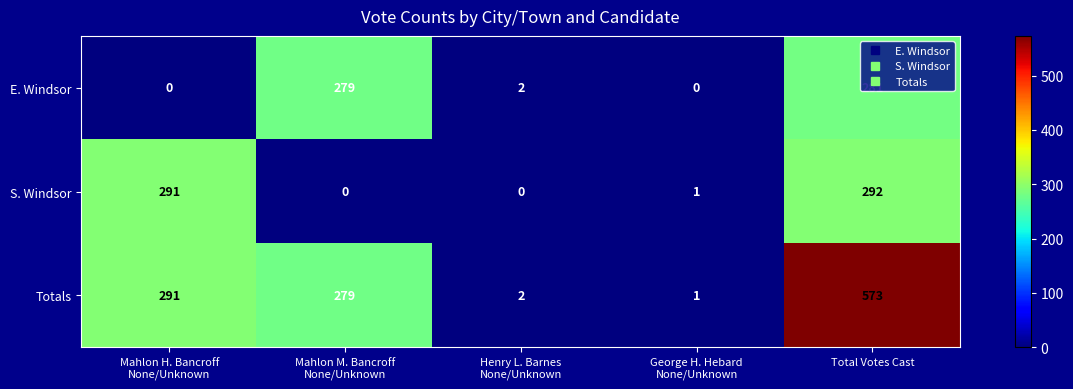

What is the difference between the maximum and minimum values in the Totals series?

572